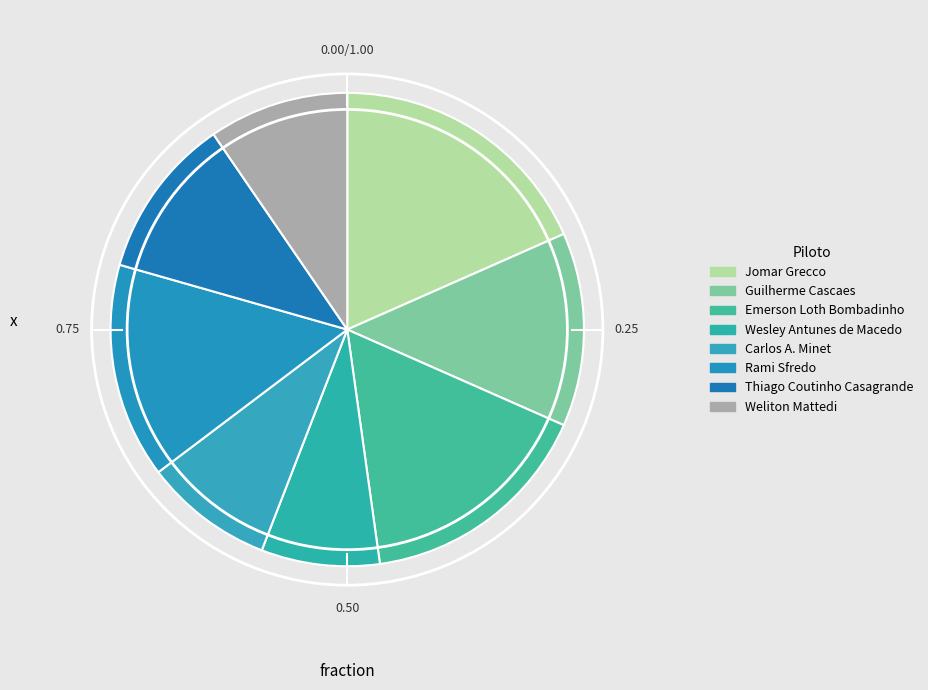

How many segments does this pie chart have?

8